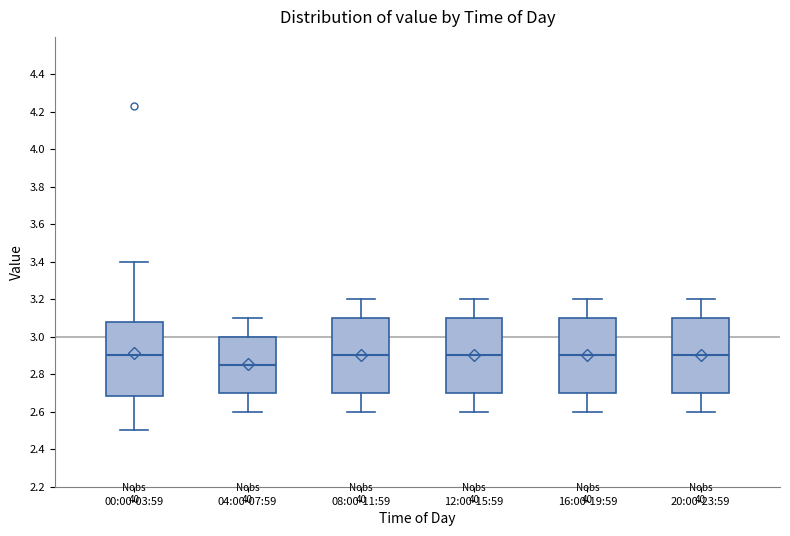

Reading left to right, transcribe this box plot: for each box, give where its median line is, the range the box spans, and where its two whiskers end, as read against the y-axis. The values are not printed on the chart, so give them approximately, as read against the axis.

00:00-03:59: median 2.90, box 2.68 to 3.08, whiskers 2.50 to 3.40
04:00-07:59: median 2.86, box 2.70 to 3.00, whiskers 2.60 to 3.10
08:00-11:59: median 2.90, box 2.70 to 3.10, whiskers 2.60 to 3.20
12:00-15:59: median 2.90, box 2.70 to 3.10, whiskers 2.60 to 3.20
16:00-19:59: median 2.90, box 2.70 to 3.10, whiskers 2.60 to 3.20
20:00-23:59: median 2.90, box 2.70 to 3.10, whiskers 2.60 to 3.20